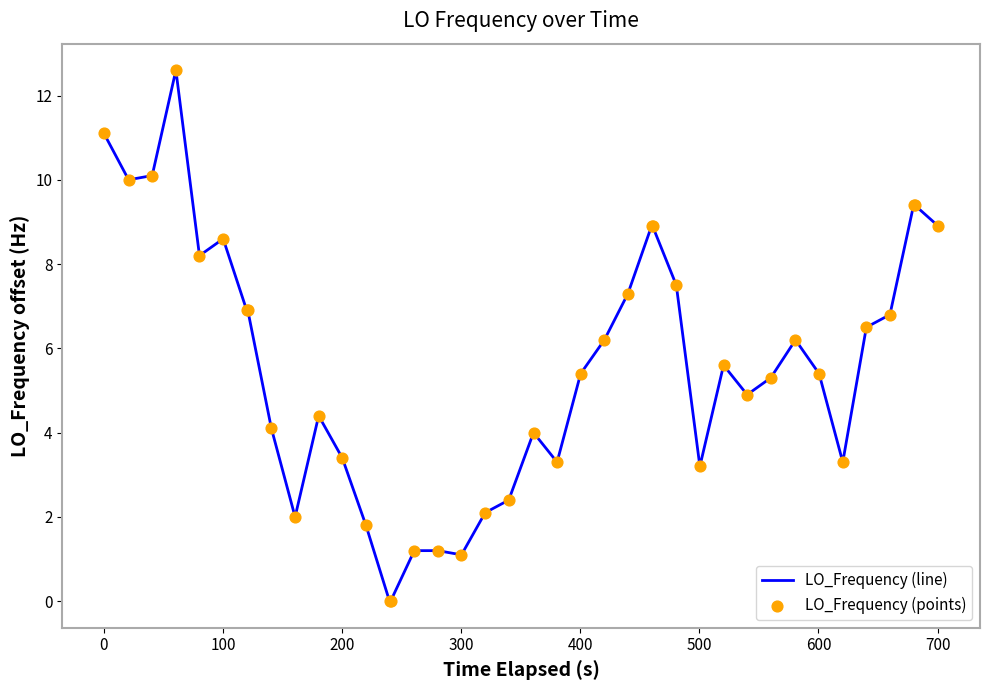

What is the greatest value displayed?

12.6